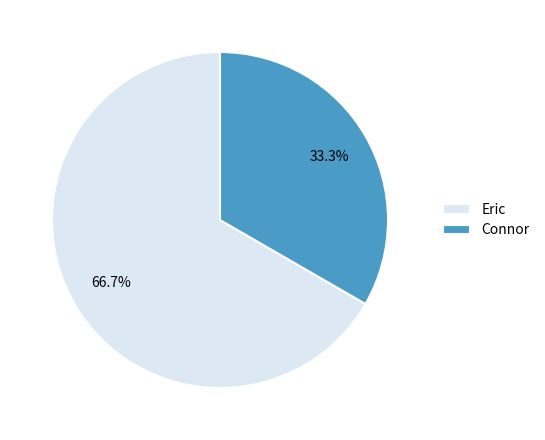

Which has a higher value, Connor or Eric?

Eric